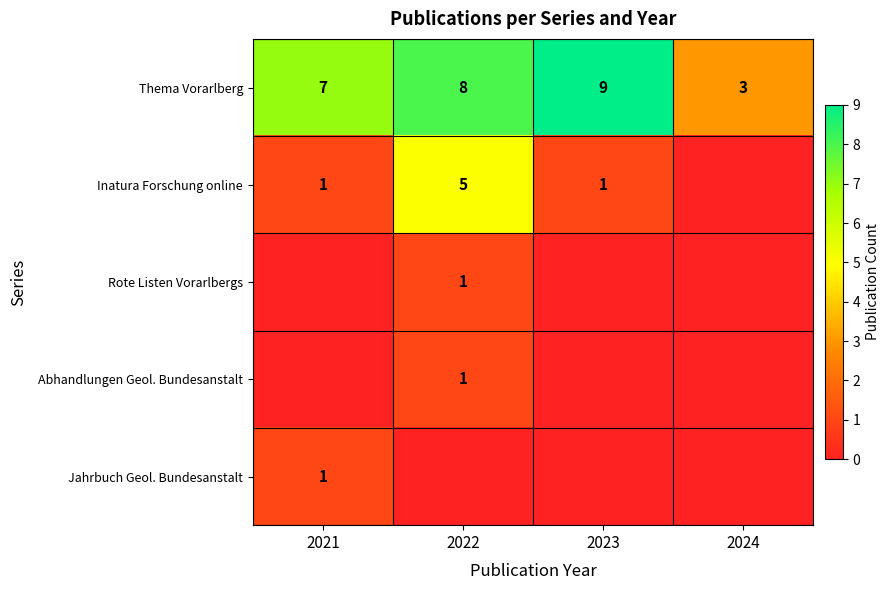

At how many categories does at least one series exceed 8?

1